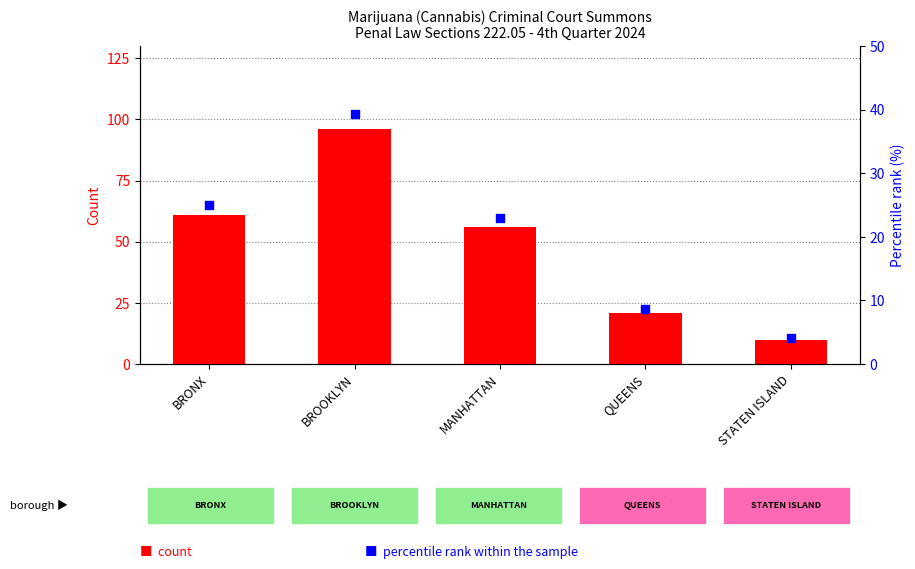

At which category is the sum across all series the highest?

BROOKLYN